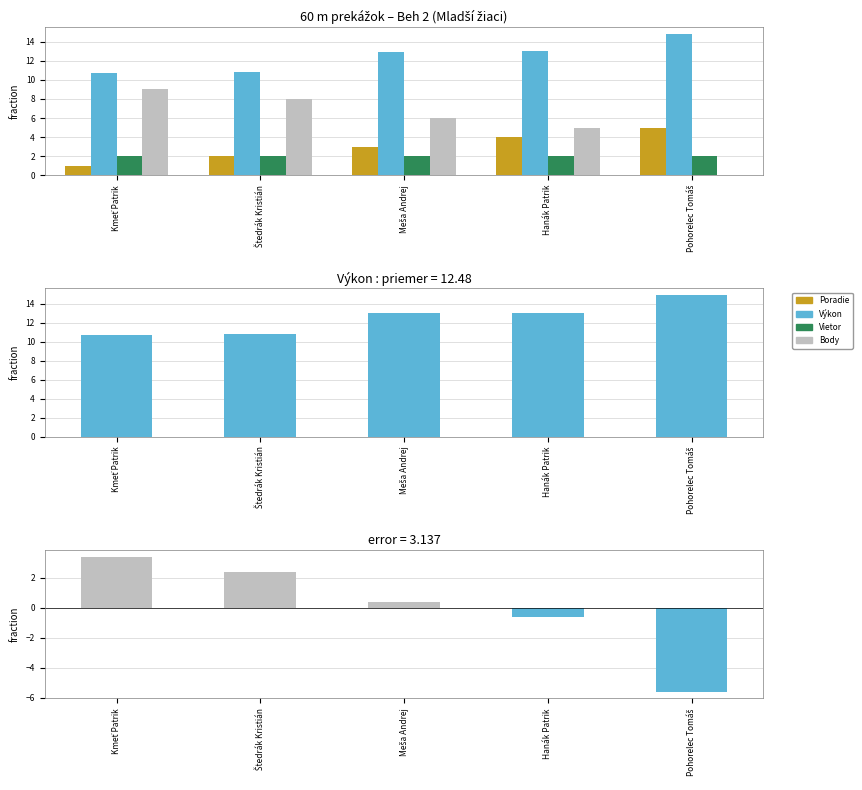

Which series changed the most between Meša Andrej and Pohorelec Tomáš?

Body